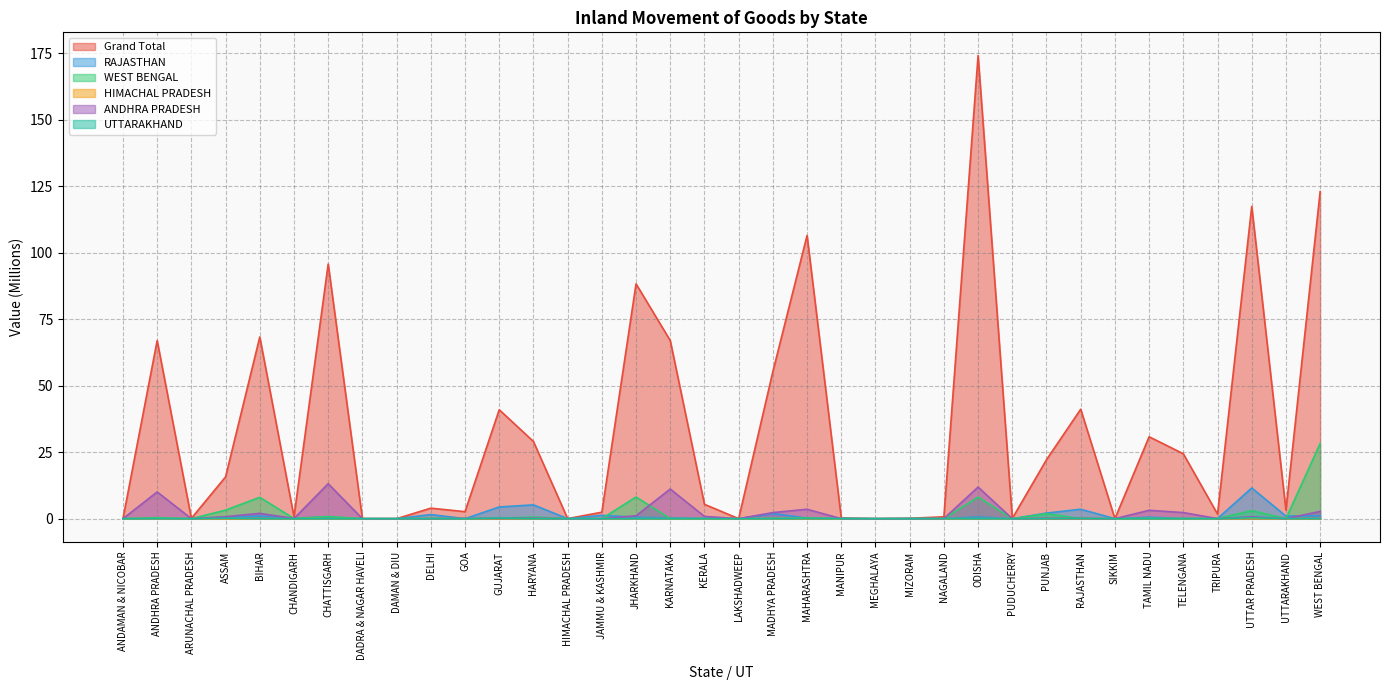

Between DELHI and ODISHA, which series saw the biggest shift?

Grand Total